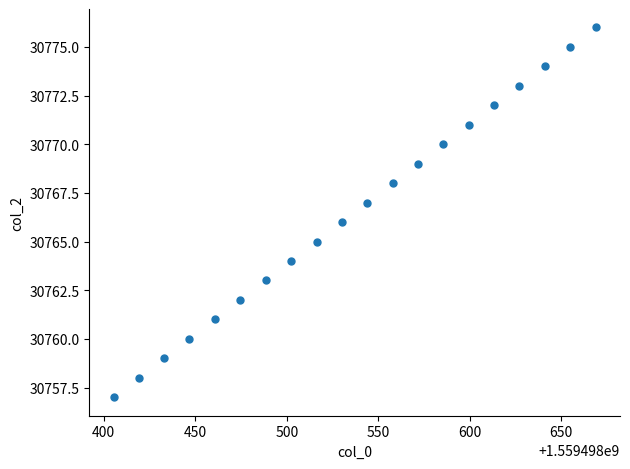

What is the range of Y values (max minus min)?

19